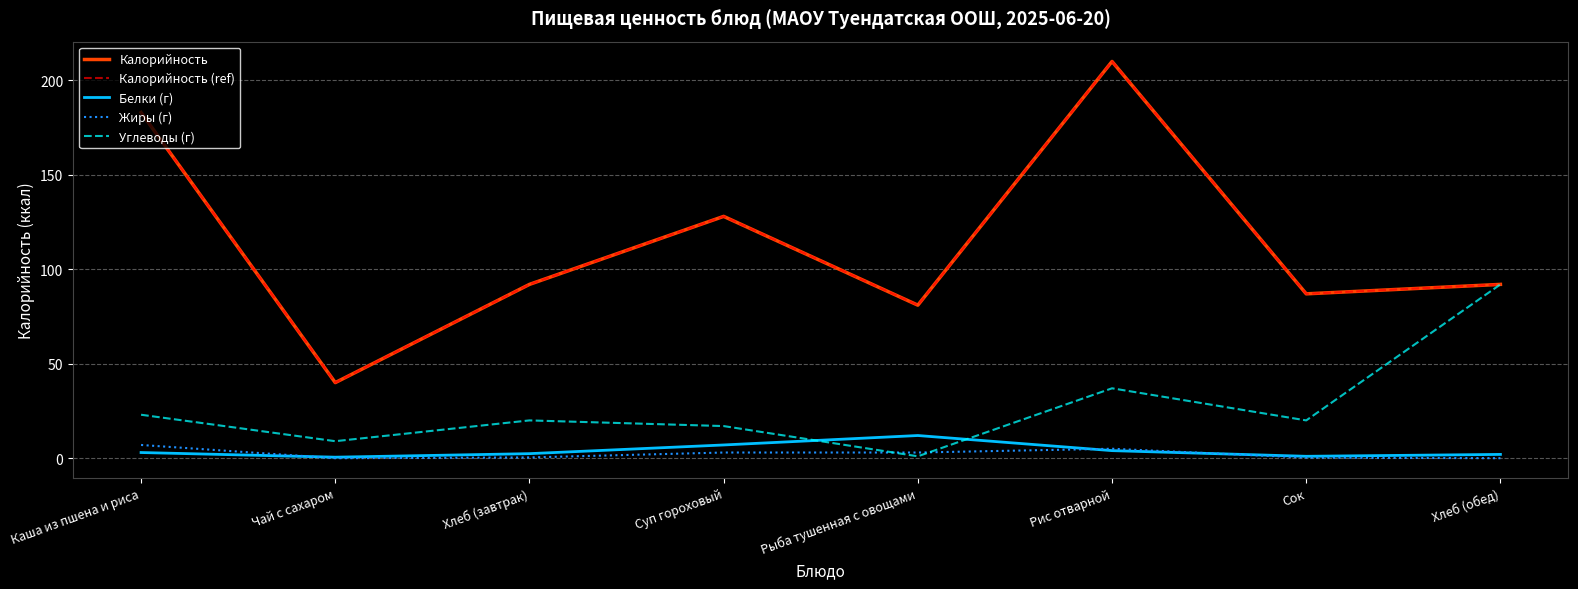

What is the label of the 3rd point from the left?

Хлеб (завтрак)